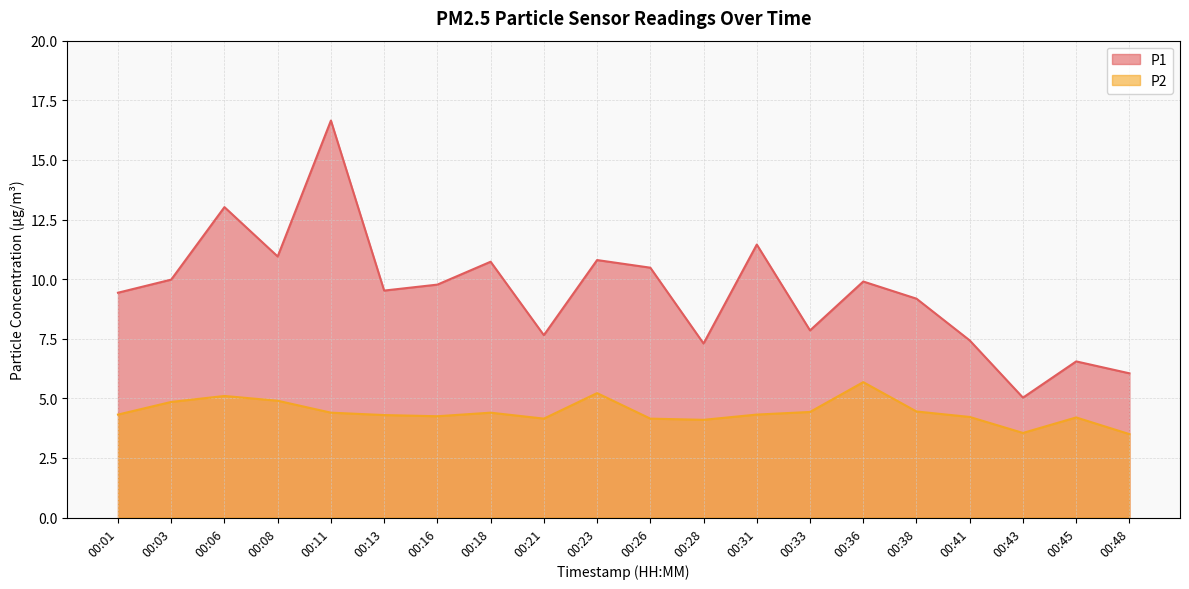

True or false: P1 and P2 cross at least once.

False